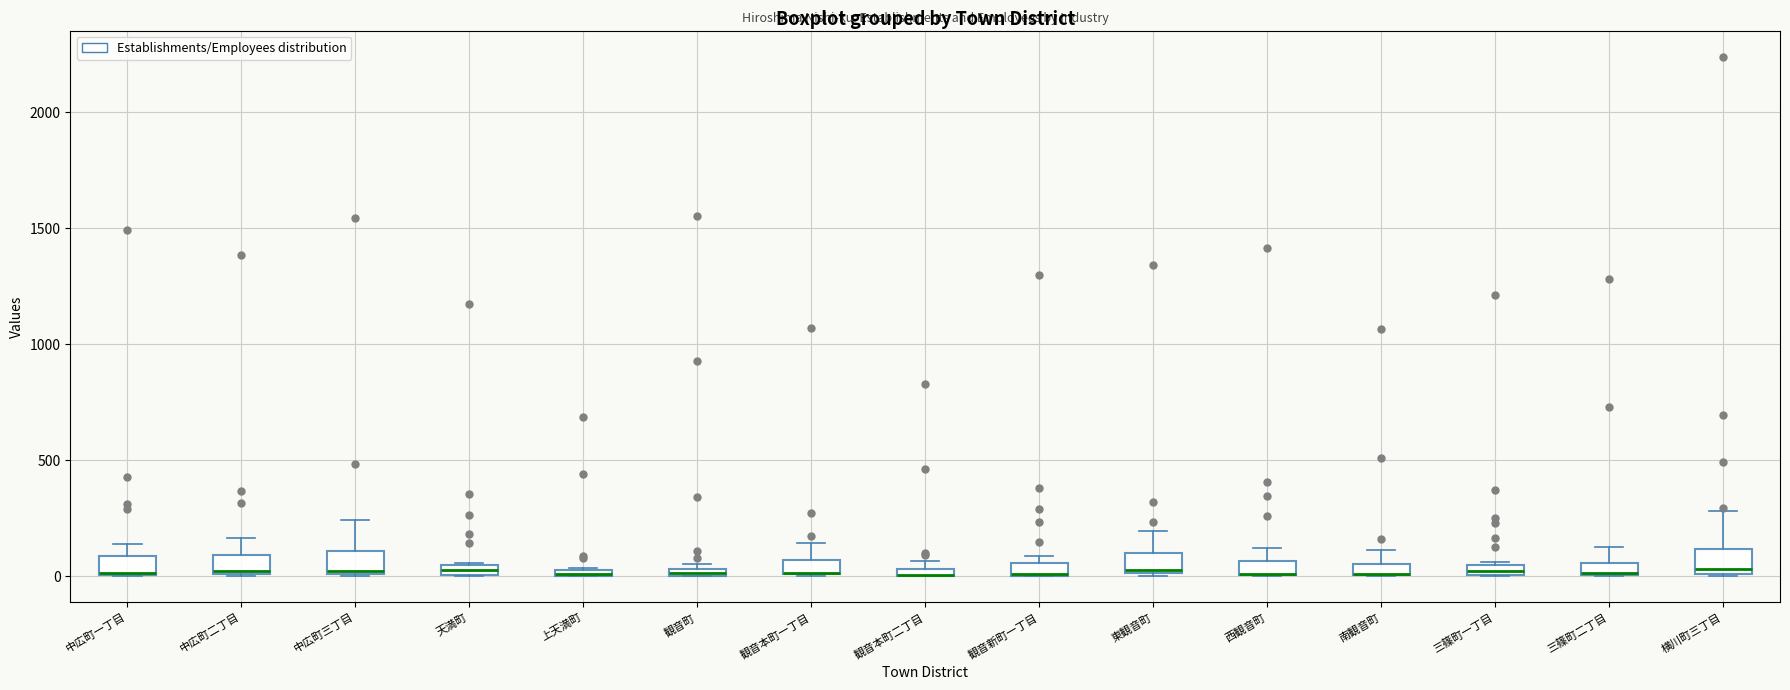

Where is the lower edge of the box for 東観音町 on the y-axis? The values are not printed on the chart, so give them approximately, as read against the axis.

0